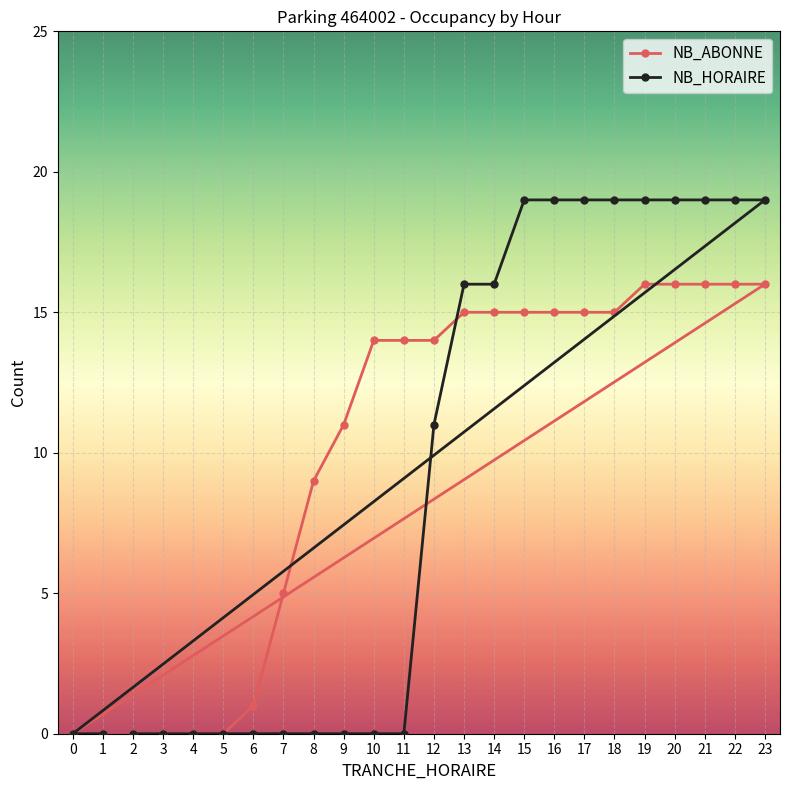

Which series has the widest spread of values?

NB_HORAIRE